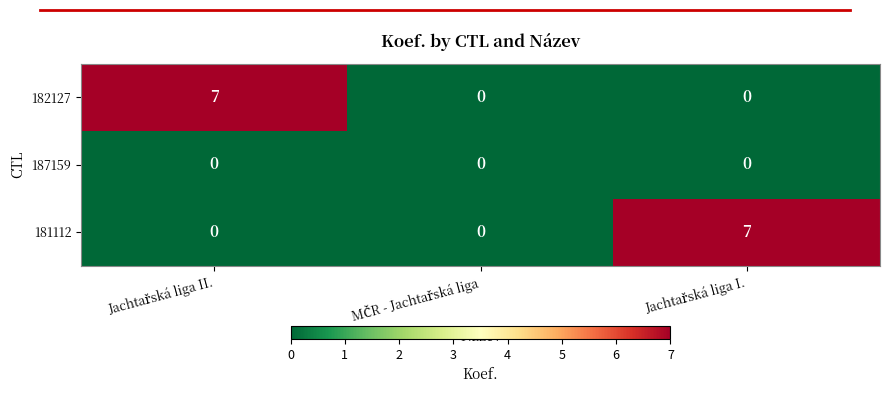

What is the sum of all 182127 values?

7